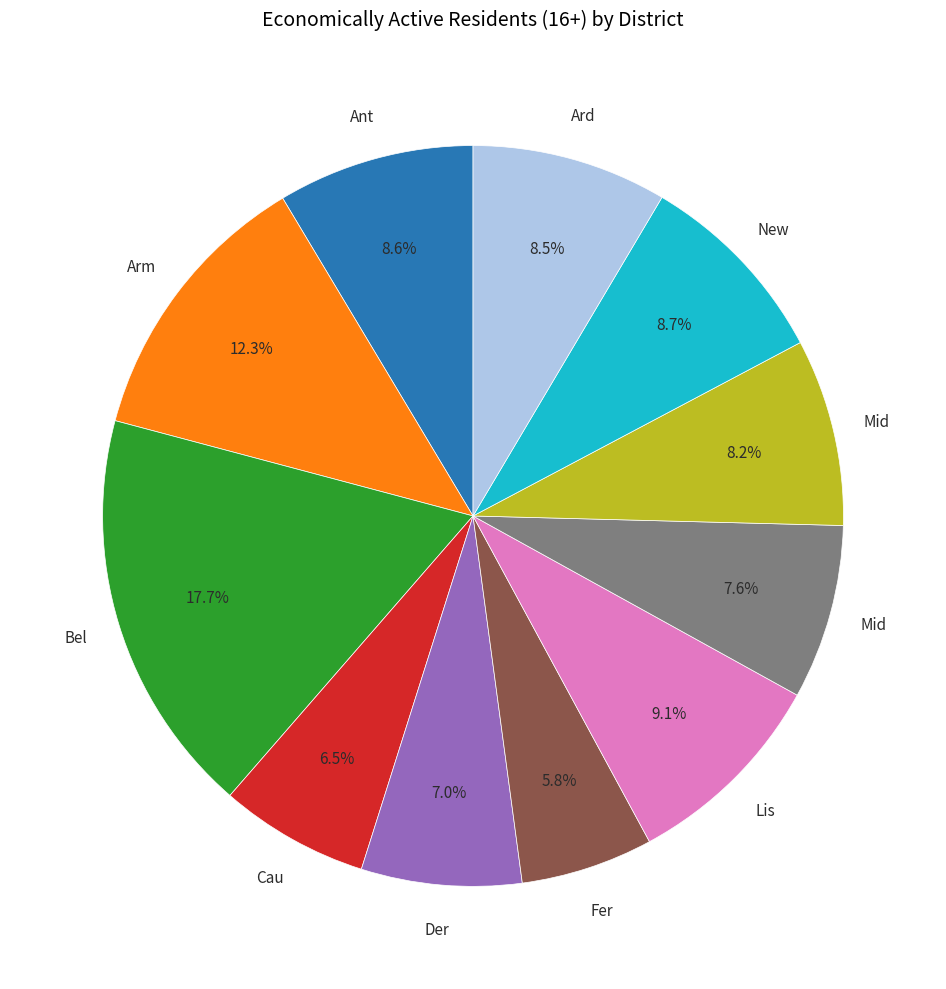

Is there a majority slice in this chart?

No